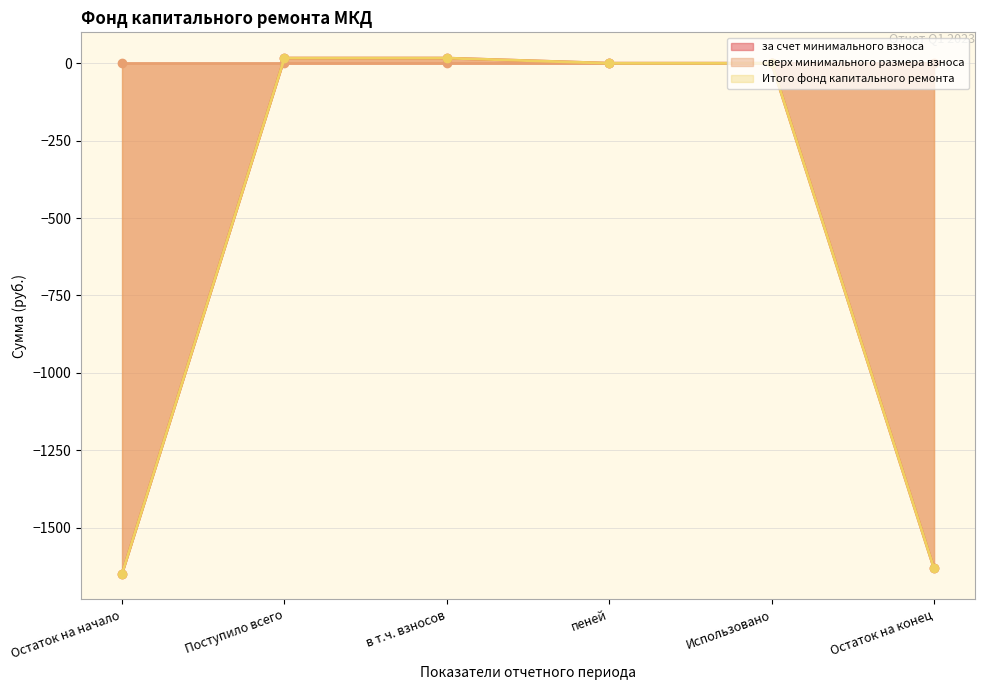

The за счет минимального взноса series shows -848.2 at Использовано. True or false?

False